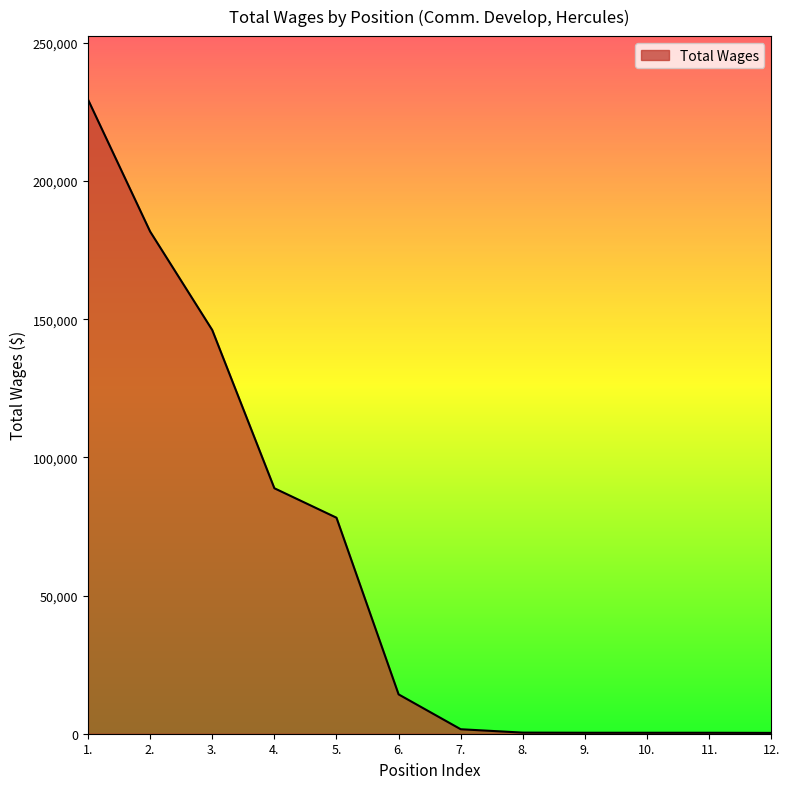

Where is the data nearest to the value 114890?

4.